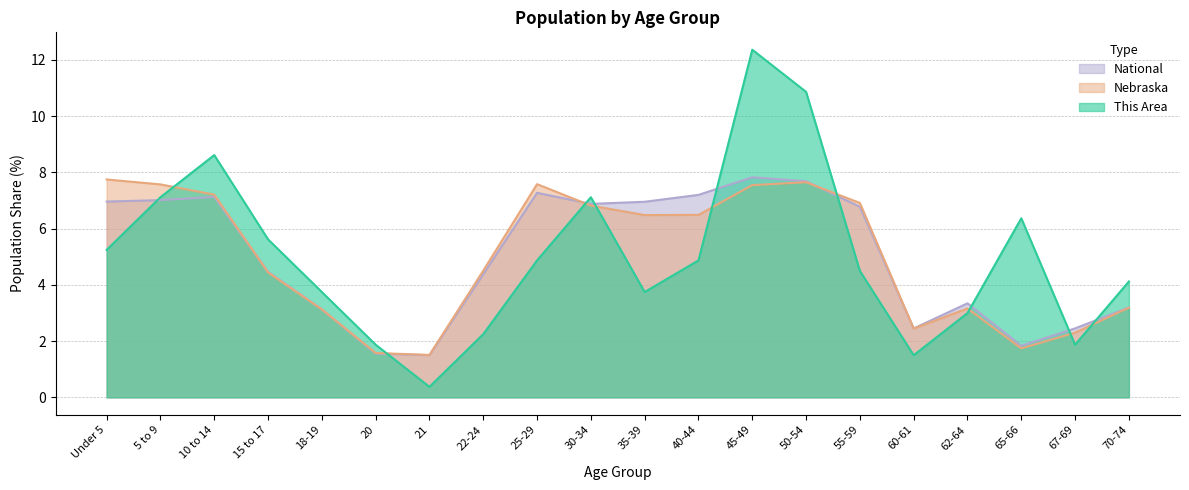

What is the label of the 7th point from the left?

21